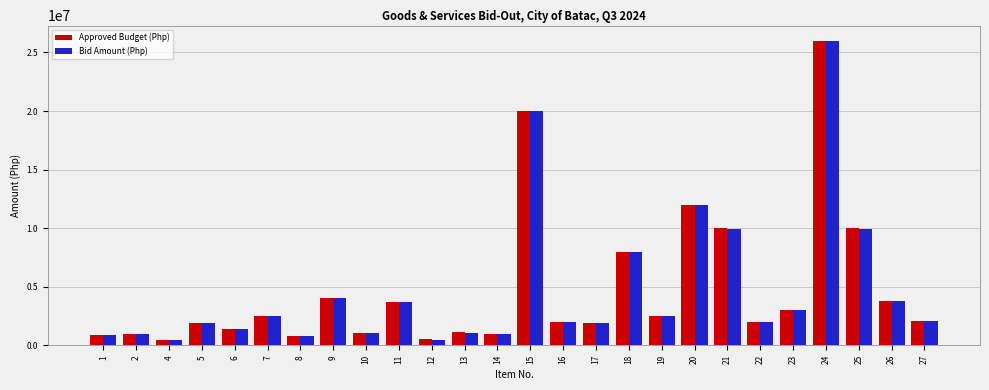

What is the difference between the second highest and minimum values in the Bid Amount (Php) series?

19474960.0